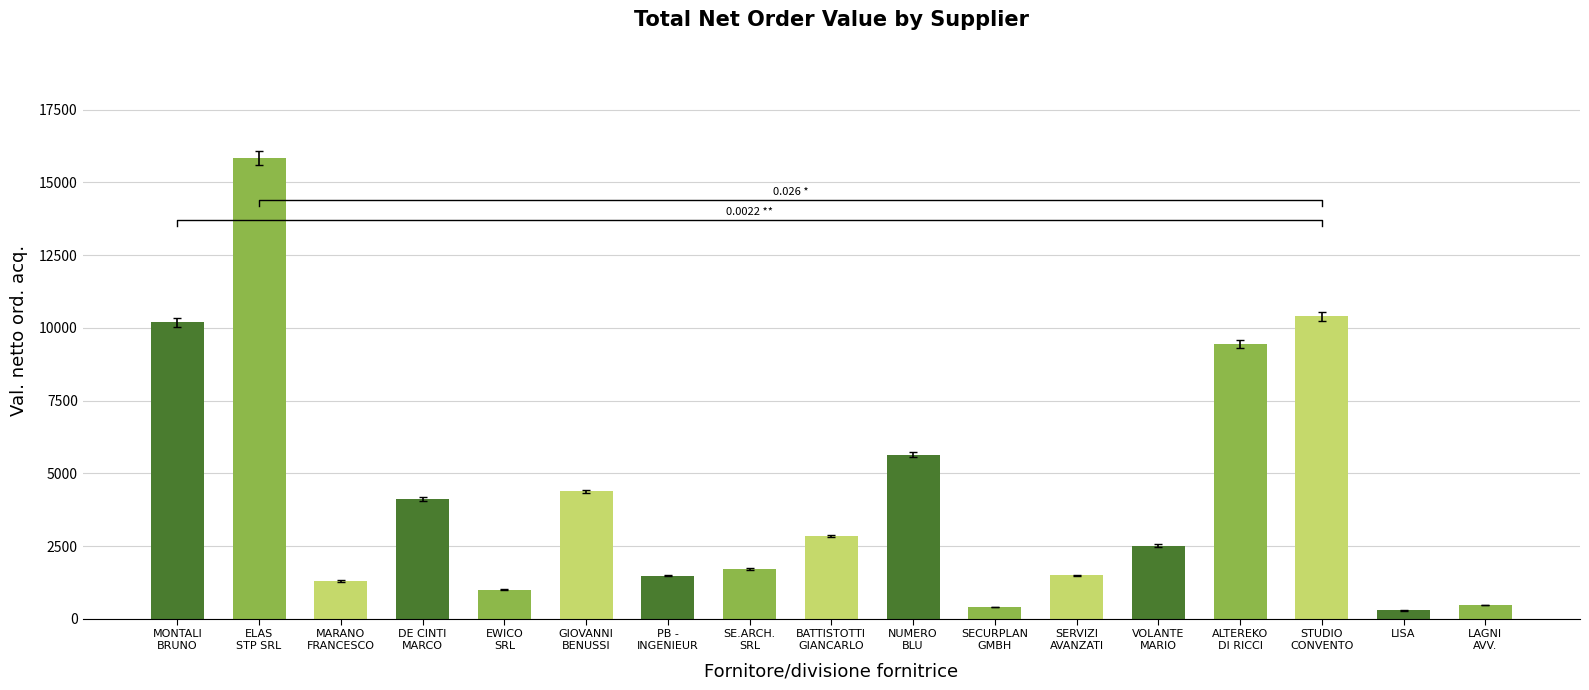

What is the difference between the values at MARANO
FRANCESCO and MONTALI
BRUNO?

8891.9